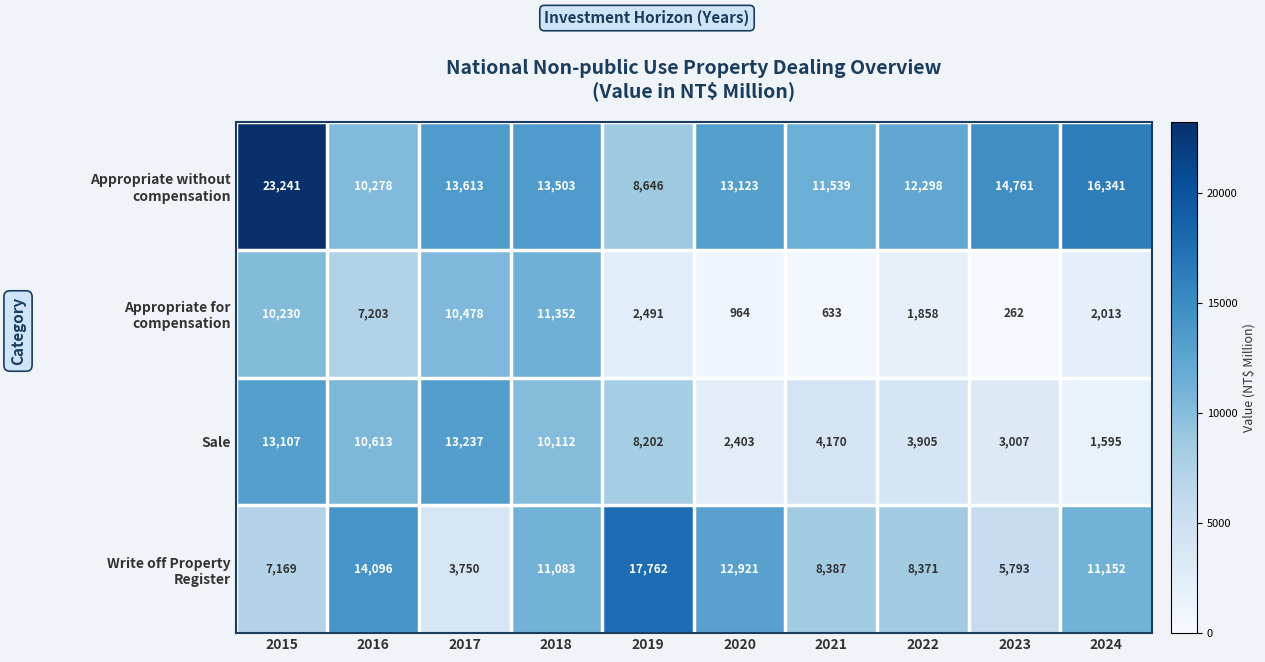

What is the difference between the highest and lowest values at 2015?

16072